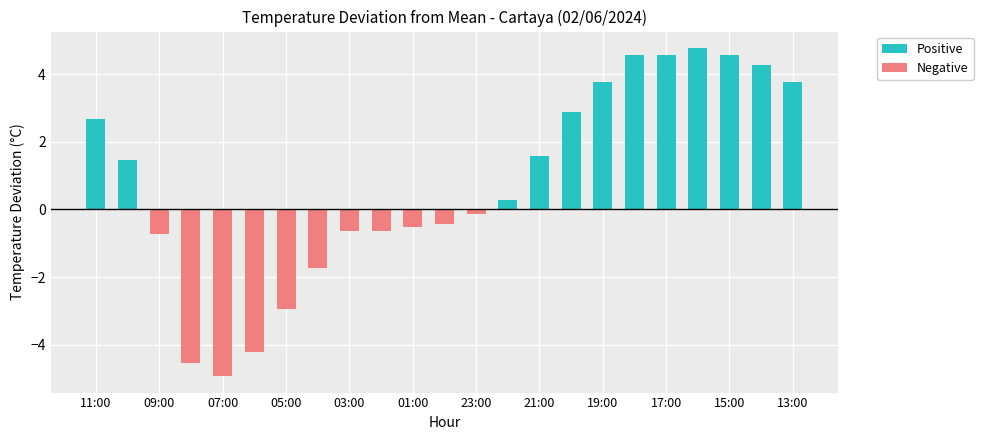

List the series in order of their peak value, lowest first.

Negative, Positive